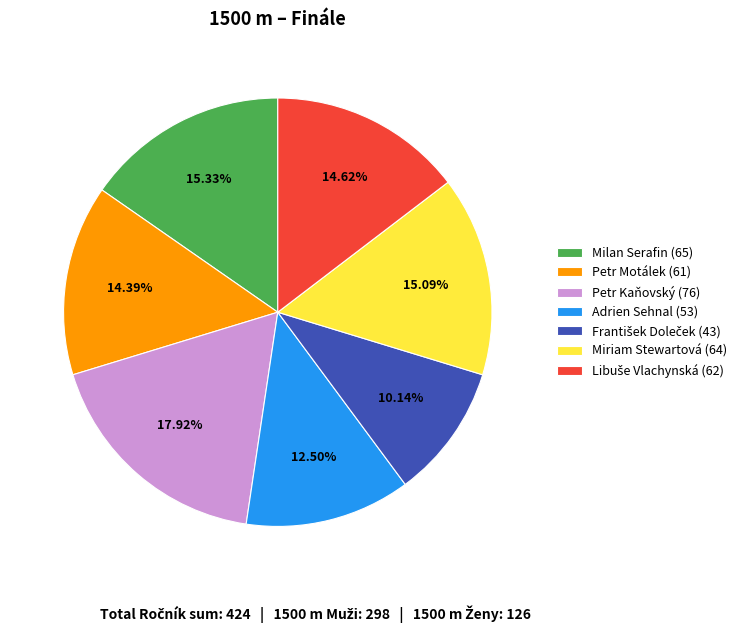

How many segments does this pie chart have?

7